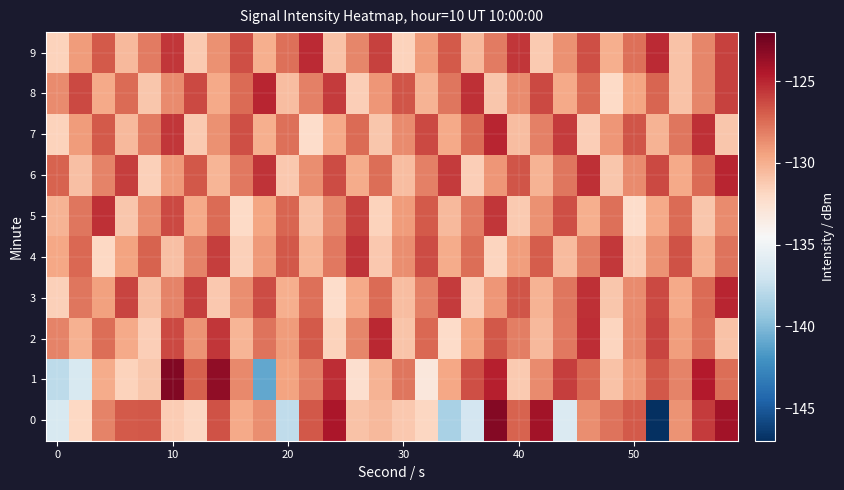

List the series in order of their peak value, highest first.

1, 0, 3, 6, 7, 8, 2, 9, 5, 4